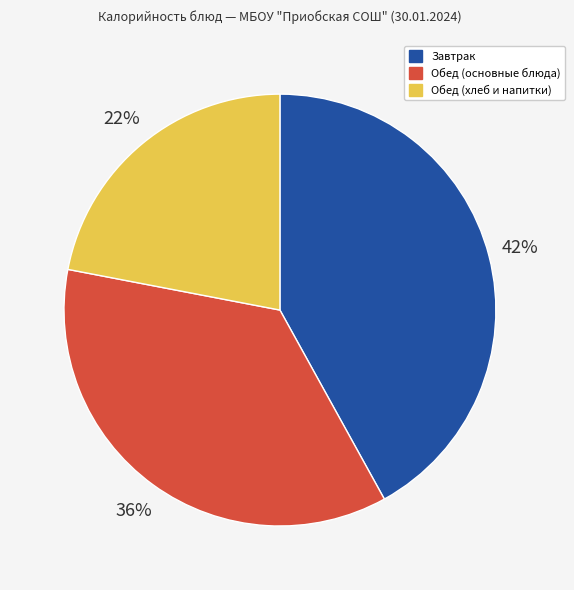

To the nearest percent, what is the difference between the largest and smallest slice percentages?

20%